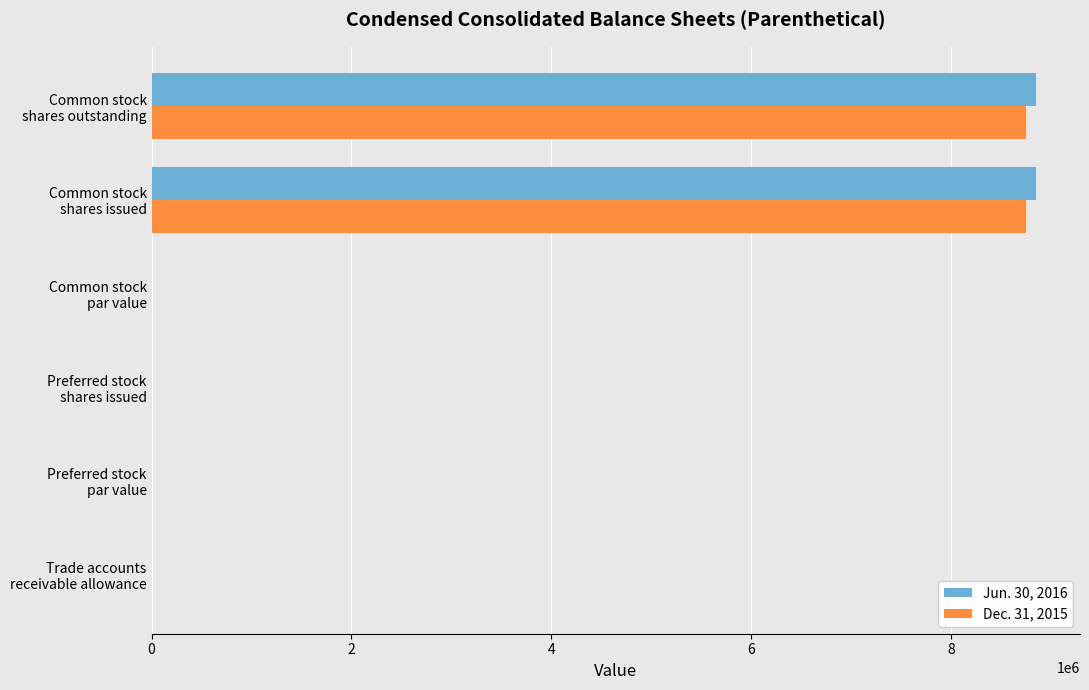

What is the highest value of the Dec. 31, 2015 series?

8754550.0